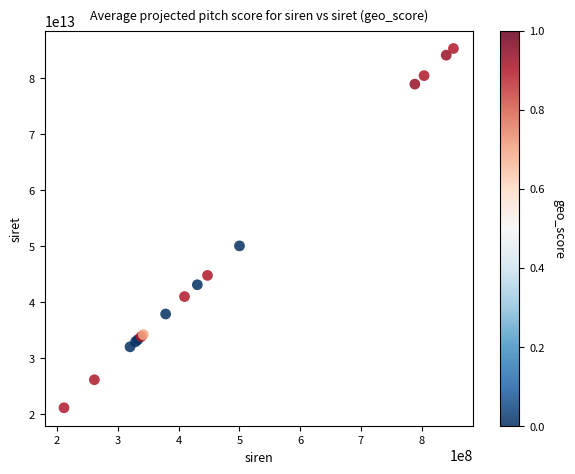

What Y value in the scatter plot is closest to 53197045050014?

50029732000011